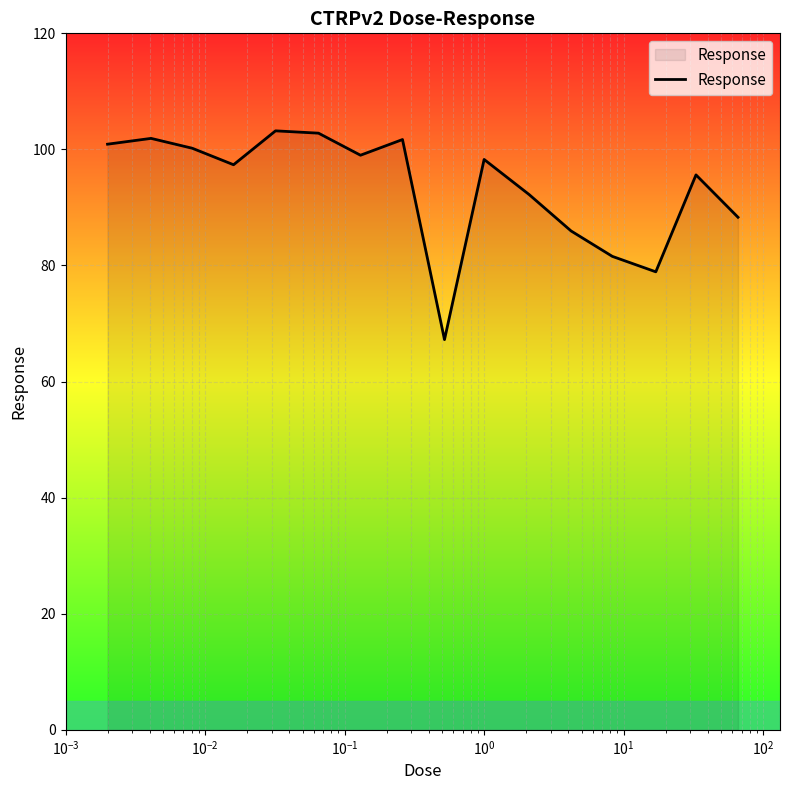

What is the smallest value displayed?

67.2